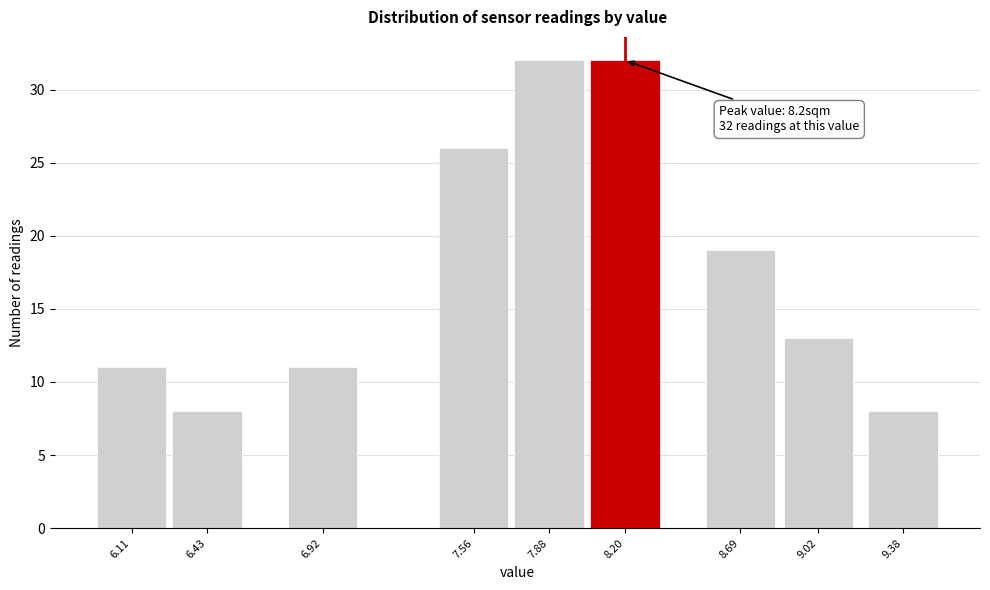

Reading left to right, extract all data points from this chart.

11	8	11	26	32	32	19	13	8